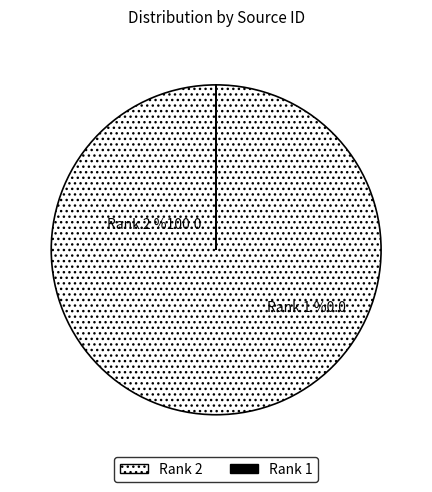

Does any single category account for the majority?

Yes